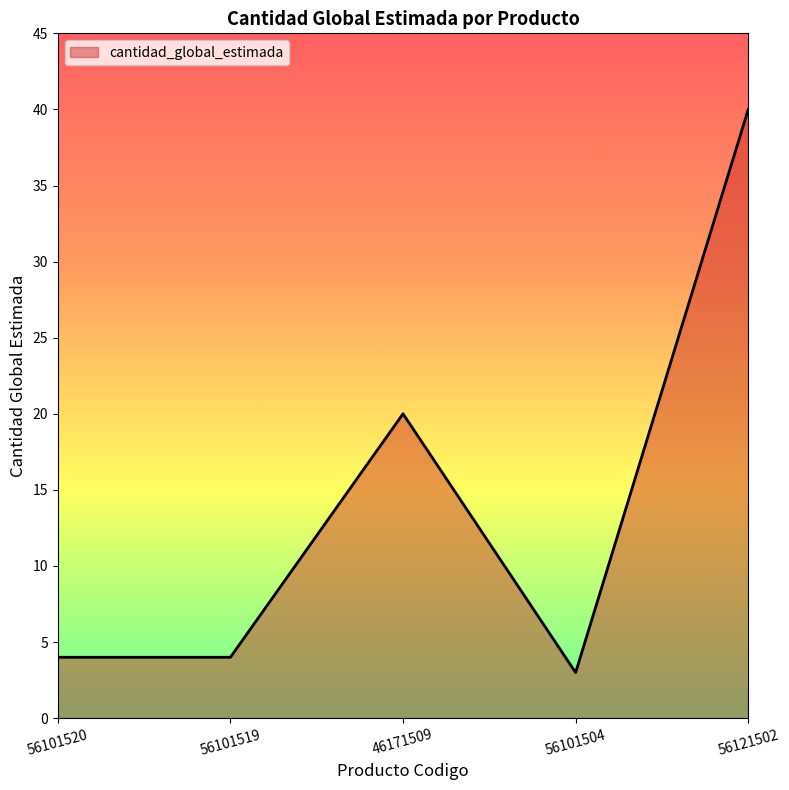

What position from the left is 56121502?

5